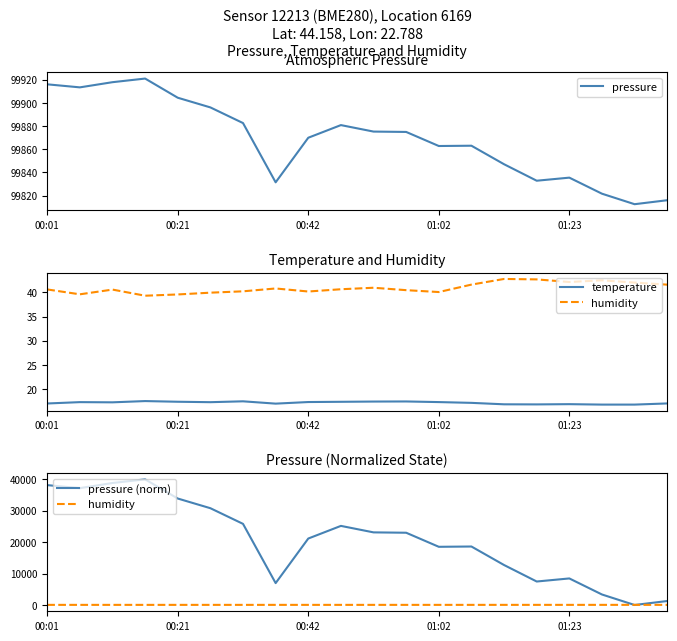

What position from the right is 9?

11